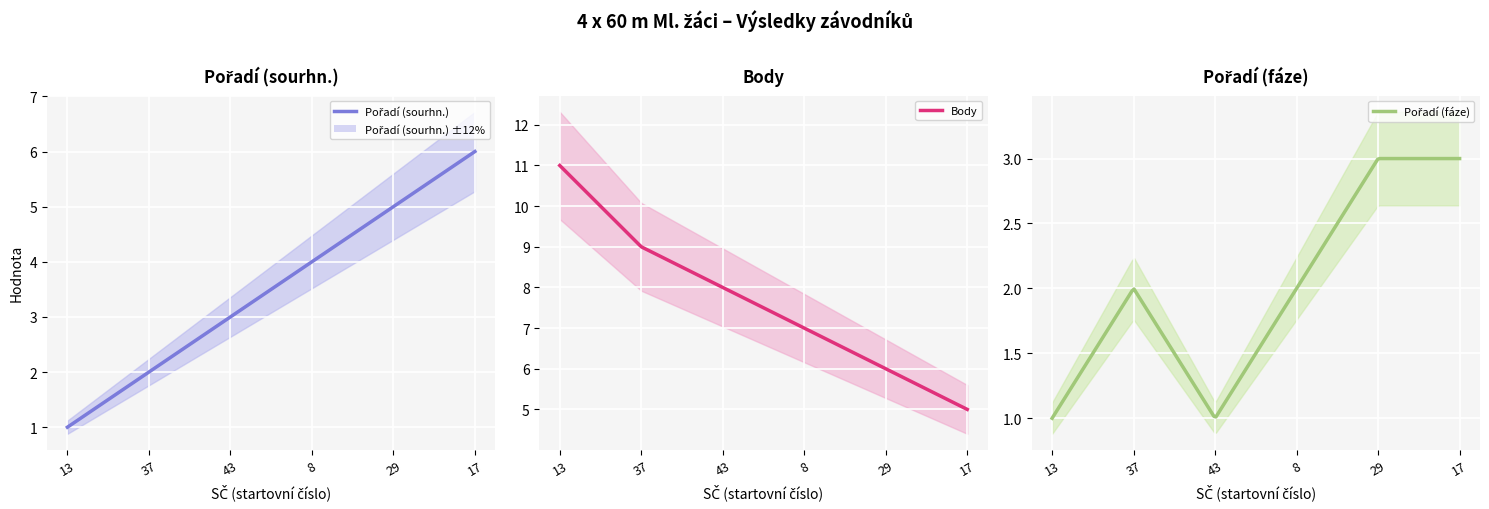

What are all the series names shown in the legend?

Pořadí (sourhn.), Body, Pořadí (fáze)